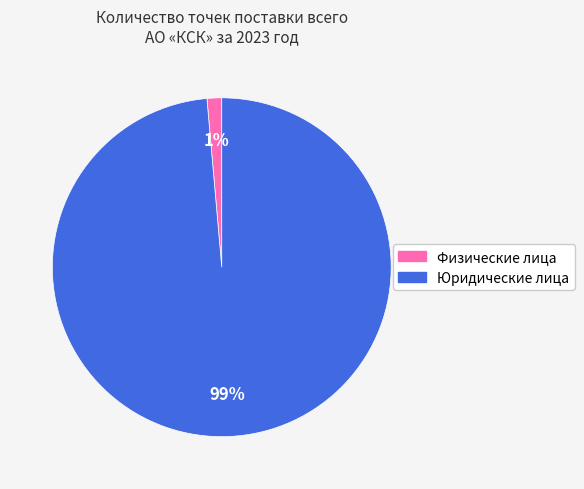

Which slice represents more than half of the pie?

Юридические лица